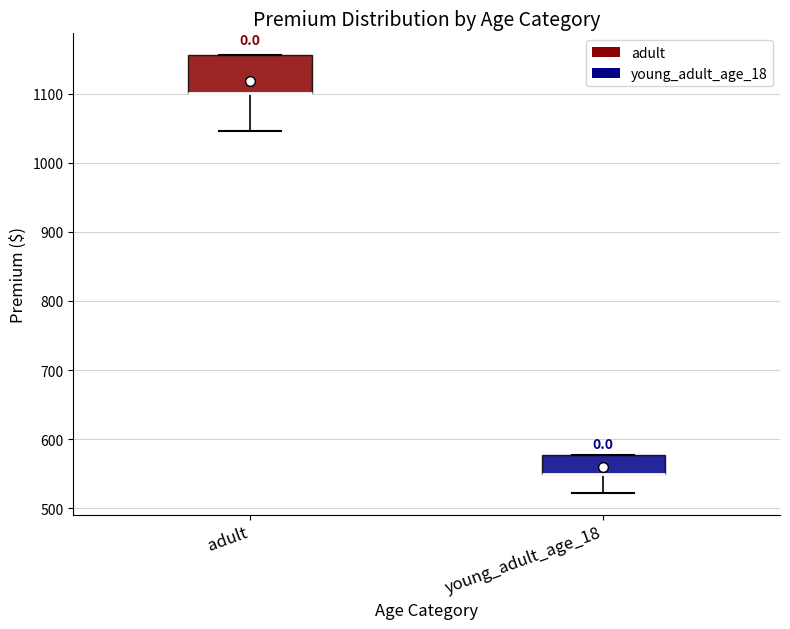

Where is the upper edge of the box for adult on the y-axis? The values are not printed on the chart, so give them approximately, as read against the axis.

1160